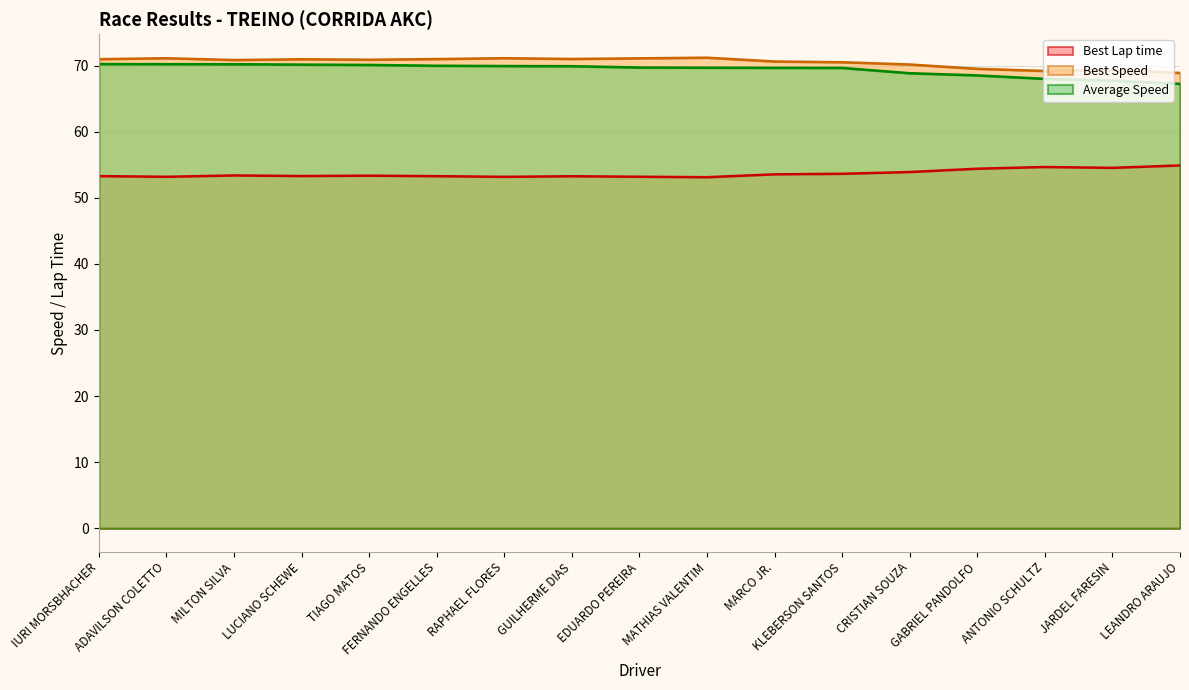

Does the chart have visible grid lines?

Yes